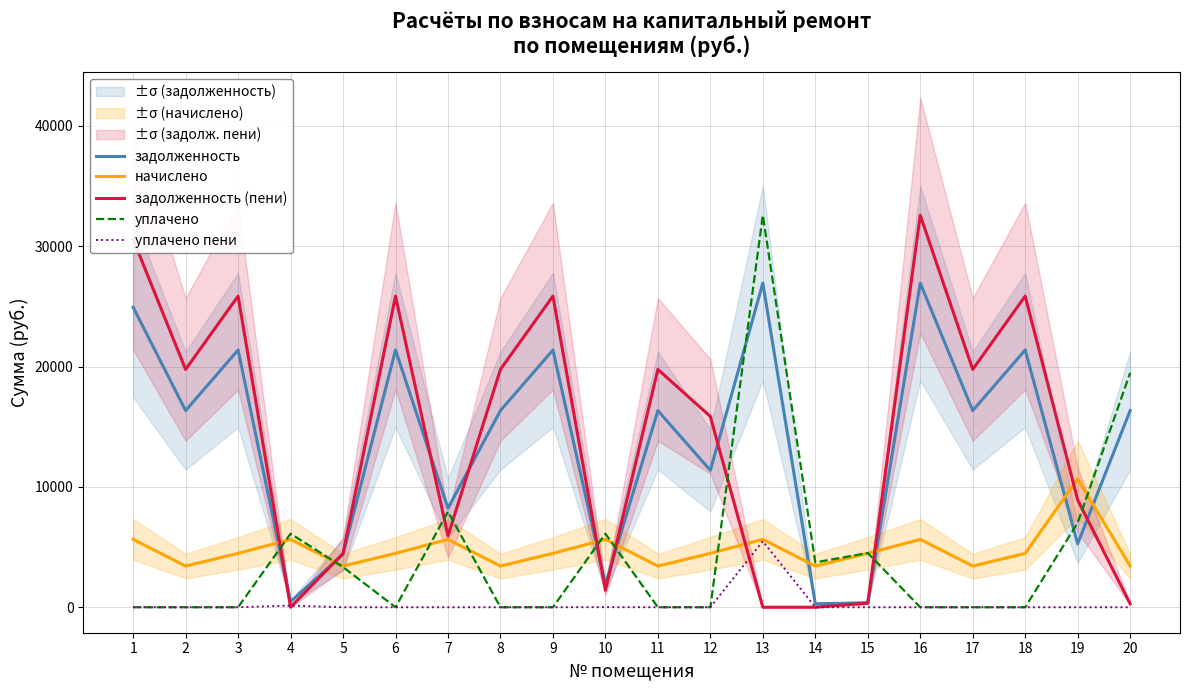

Reading left to right, what are all the values shown in this chart?

задолженность: 1=24929.2	2=16339.4	3=21374.5	4=470.0	5=4385.8	6=21374.5	7=8232.2	8=16339.4	9=21374.5	10=1880.2	11=16339.4	12=11374.5	13=26929.2	14=284.2	15=373.0	16=26929.2	17=16339.4	18=21374.5	19=5274.4	20=16339.4
начислено: 1=5640.5	2=3422.4	3=4477.1	4=5640.5	5=3422.4	6=4477.1	7=5640.5	8=3422.4	9=4477.1	10=5640.5	11=3422.4	12=4477.1	13=5640.5	14=3422.4	15=4477.1	16=5640.5	17=3422.4	18=4477.1	19=10657.5	20=3422.4
задолженность (пени): 1=30569.7	2=19761.8	3=25851.6	4=0.5	5=4467.0	6=25851.6	7=5932.7	8=19761.8	9=25851.6	10=1409.3	11=19761.8	12=15851.6	13=0.0	14=0.0	15=344.2	16=32569.7	17=19761.8	18=25851.6	19=8911.9	20=285.8
уплачено: 1=0.0	2=0.0	3=0.0	4=6110.0	5=3341.2	6=0.0	7=7940.0	8=0.0	9=0.0	10=6111.4	11=0.0	12=0.0	13=32571.5	14=3726.0	15=4505.9	16=0.0	17=0.0	18=0.0	19=7020.0	20=19476.0
уплачено пени: 1=0.0	2=0.0	3=0.0	4=137.2	5=0.0	6=0.0	7=0.0	8=0.0	9=0.0	10=8.6	11=0.0	12=0.0	13=5484.2	14=0.0	15=0.0	16=0.0	17=0.0	18=0.0	19=0.0	20=0.0